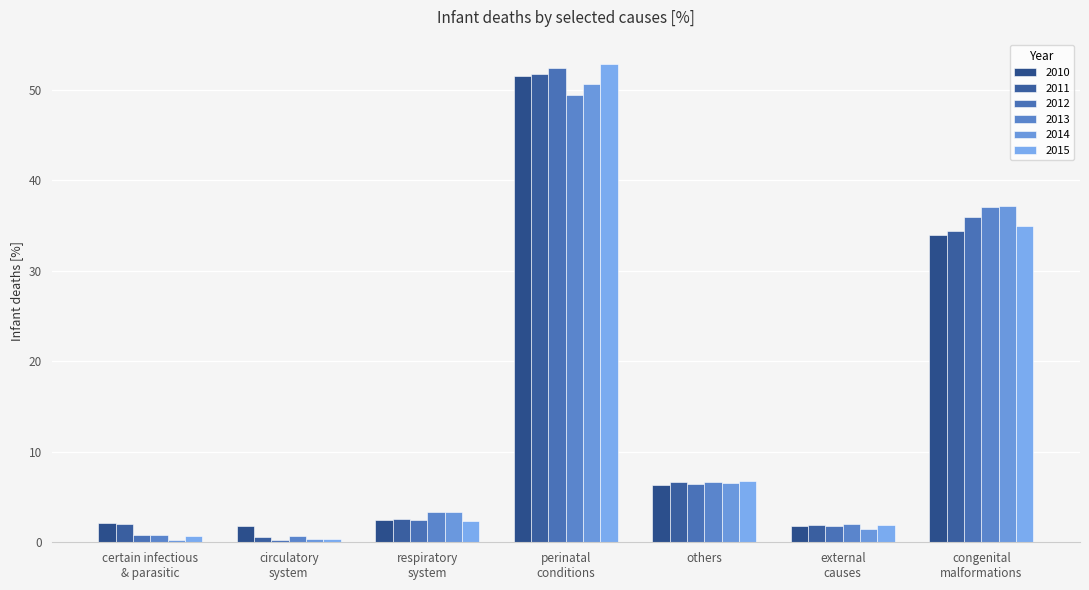

Count the number of data series in this chart.

6